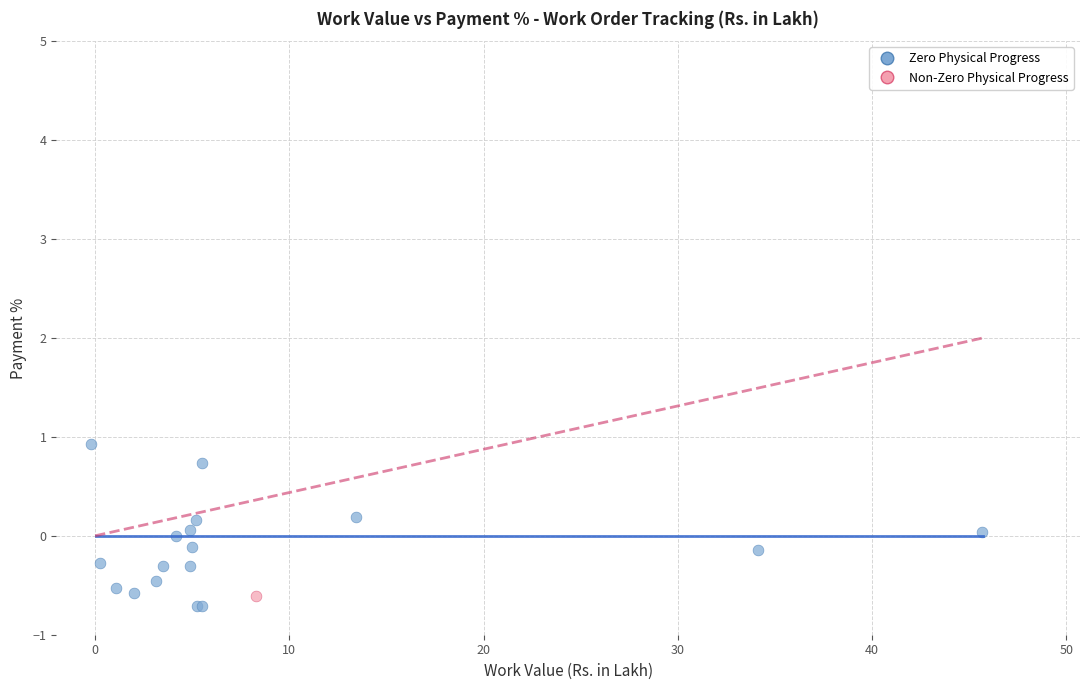

What are all the series names shown in the legend?

Zero Physical Progress, Non-Zero Physical Progress